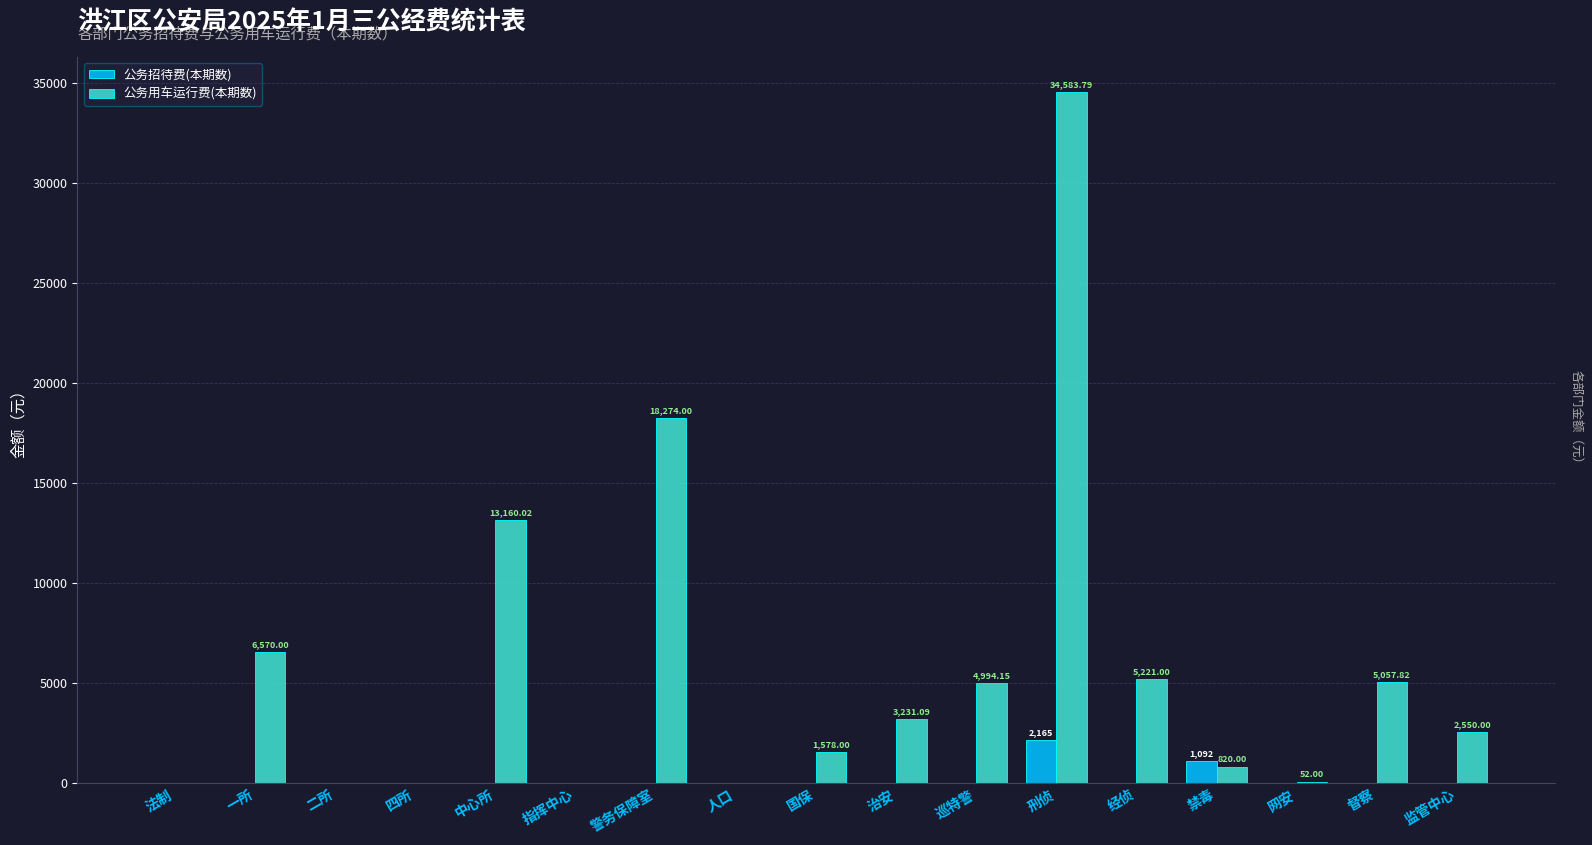

At which category is the sum across all series the highest?

刑侦